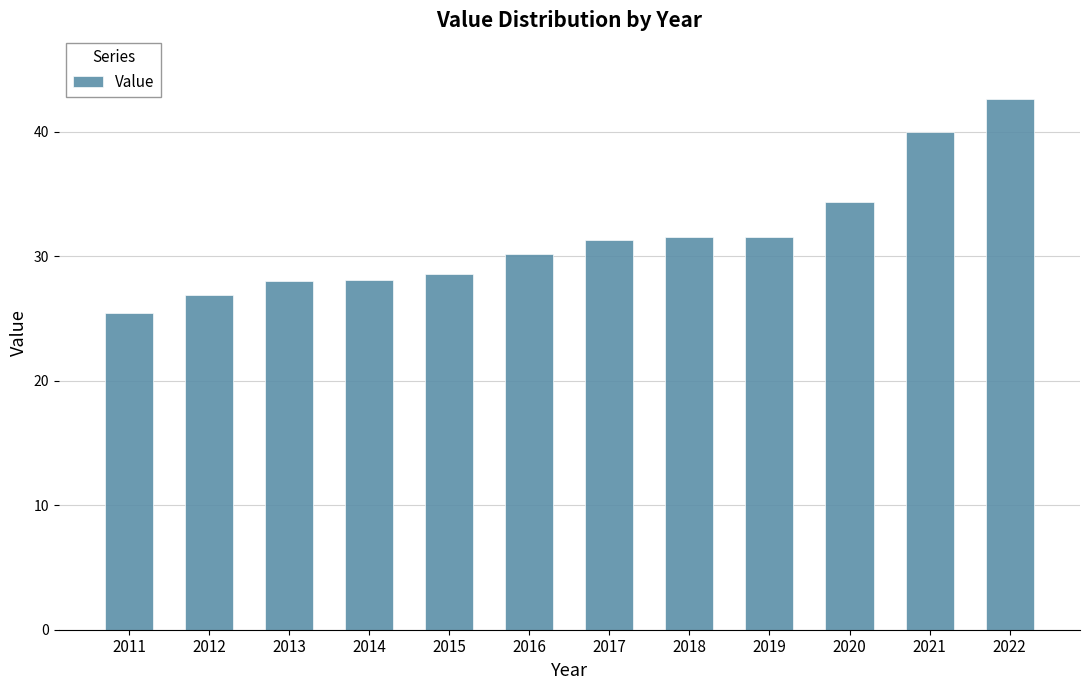

What is the minimum value shown in the chart?

25.4